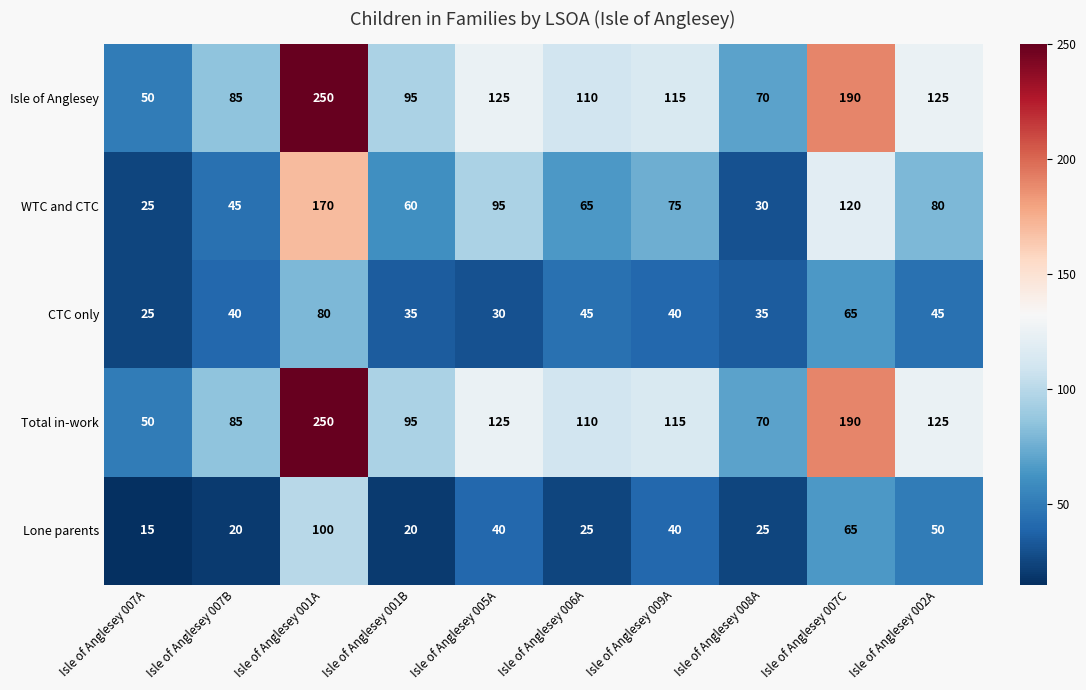

What is the total value across all series at Isle of Anglesey 007A?

165